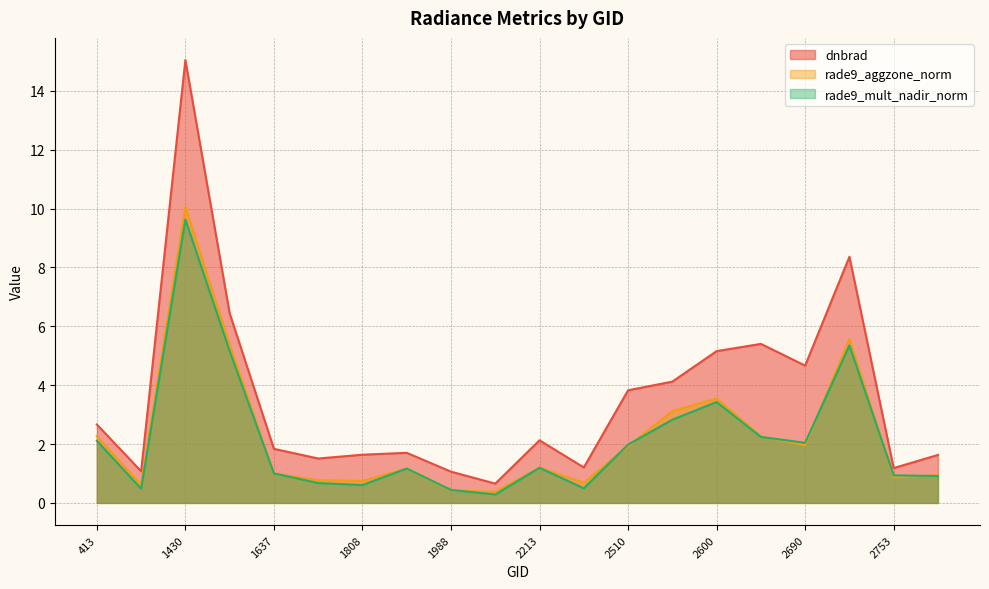

What are all the series names shown in the legend?

dnbrad, rade9_aggzone_norm, rade9_mult_nadir_norm